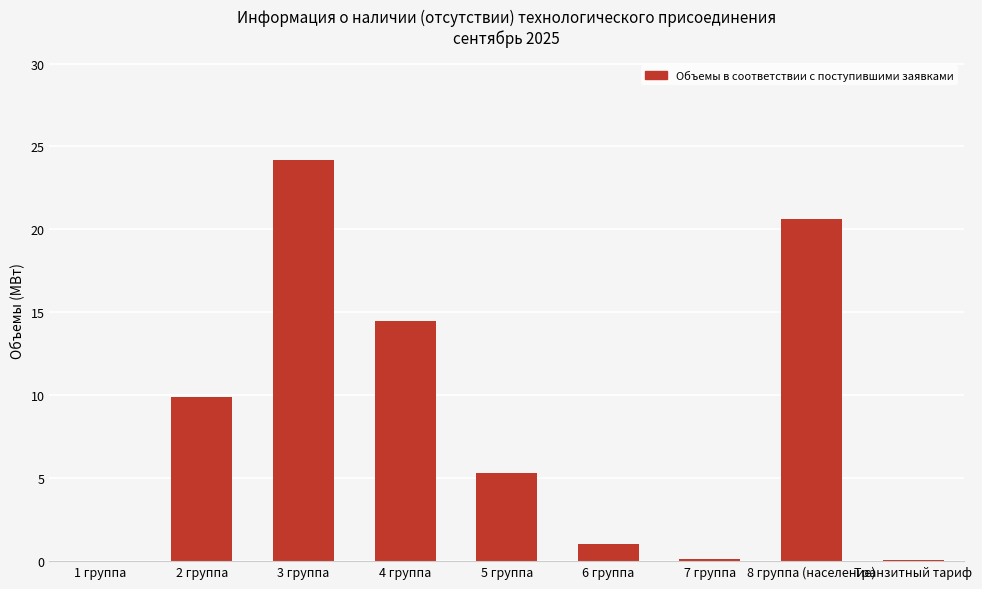

At which label is the value closest to 12?

2 группа